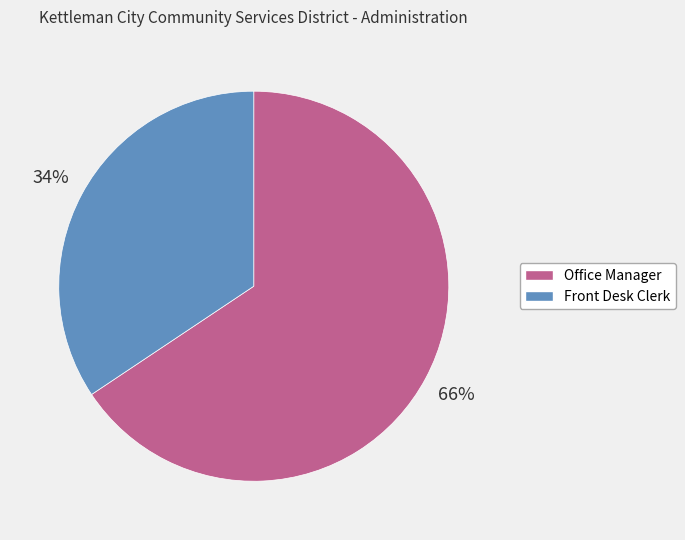

Rank the categories by value from highest to lowest.

Office Manager, Front Desk Clerk